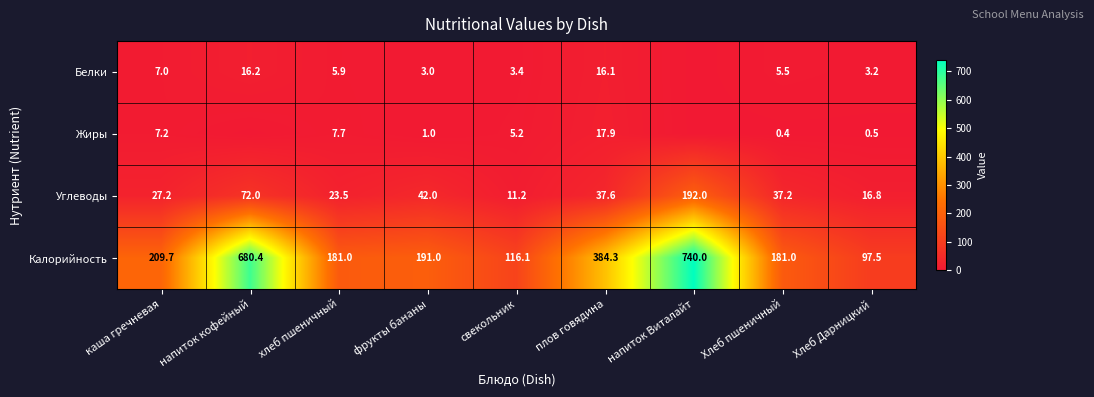

The value of Углеводы at плов говядина is 20.4. True or false?

False